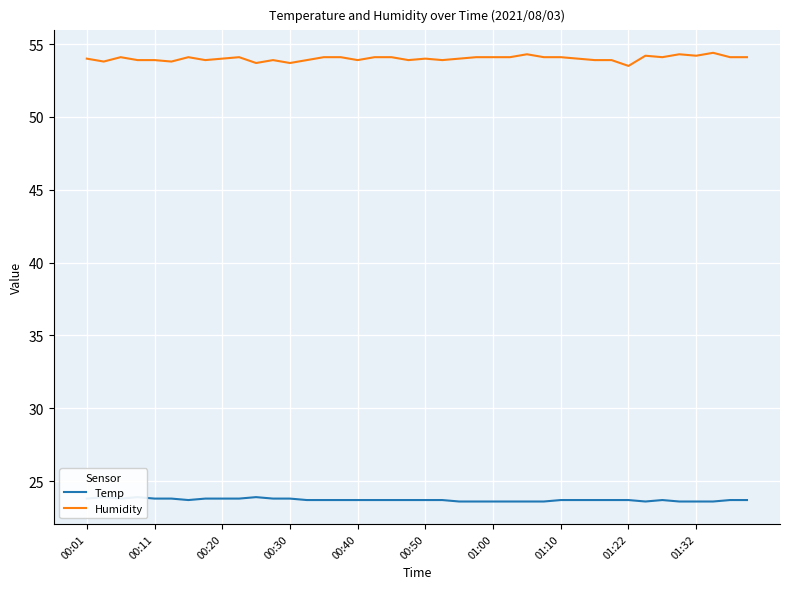

What is the difference between the maximum and minimum values in the Temp series?

0.3